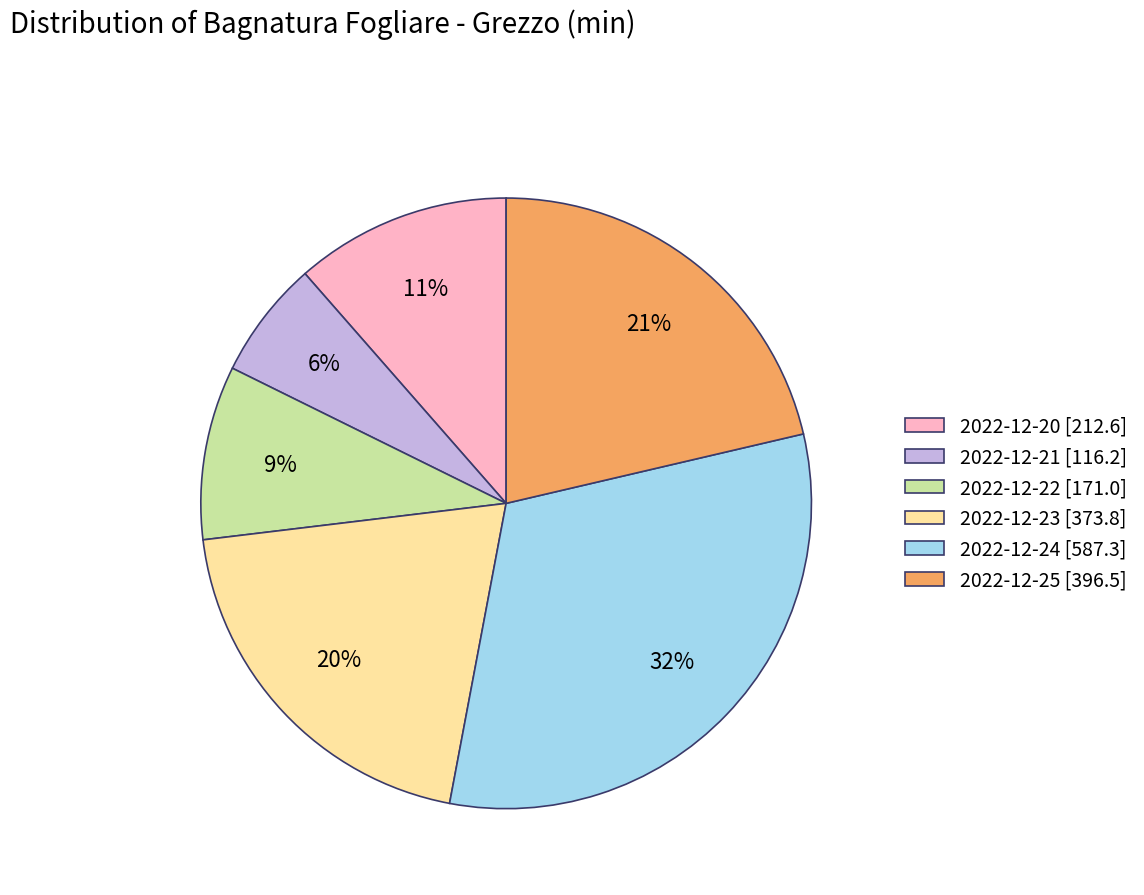

Count the number of slices in the pie.

6